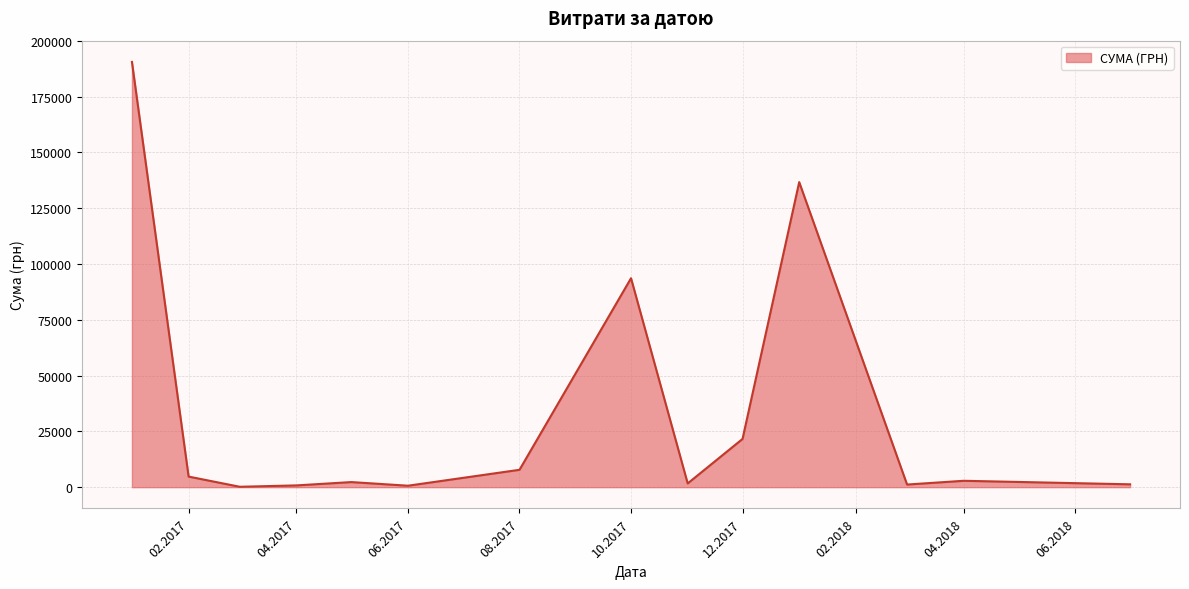

What is the maximum value shown in the chart?

190542.5